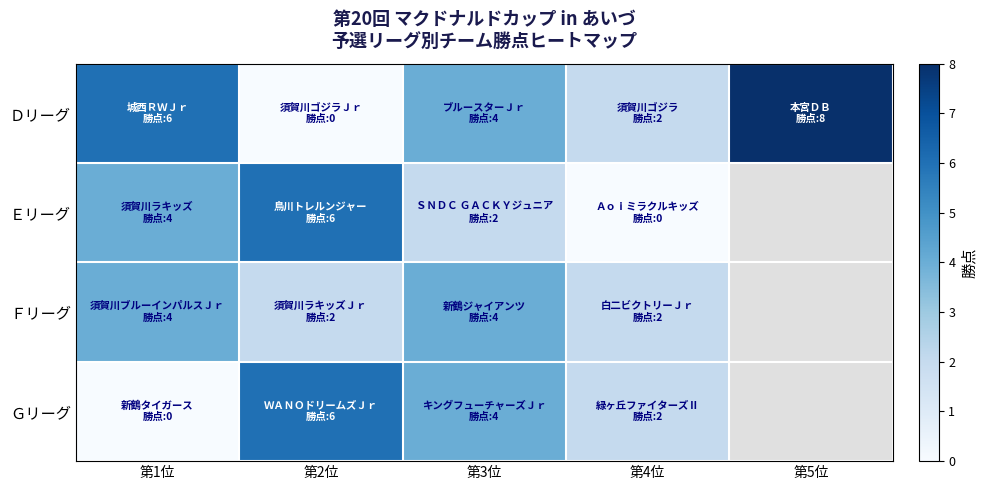

How many data points in Ｇリーグ are above 4?

1